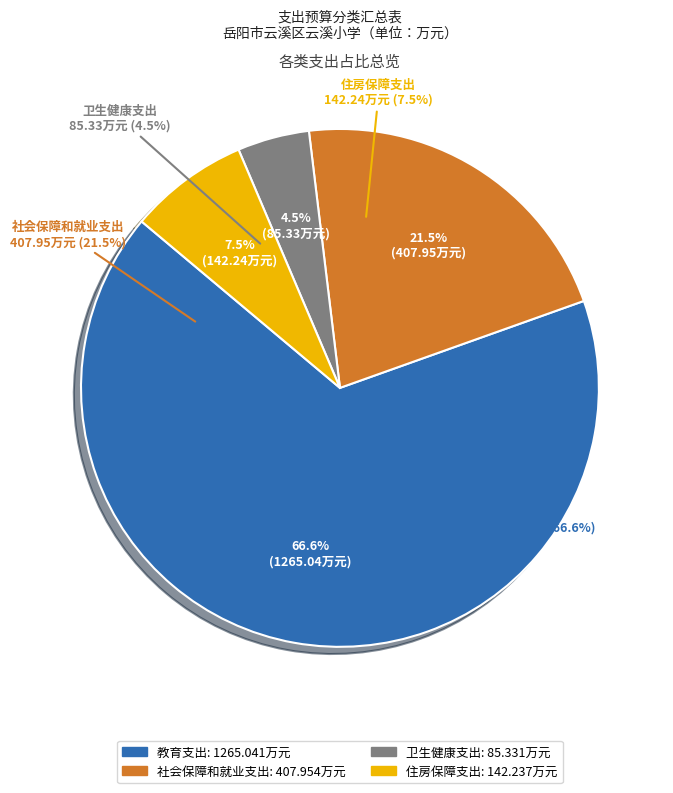

How many segments does this pie chart have?

4